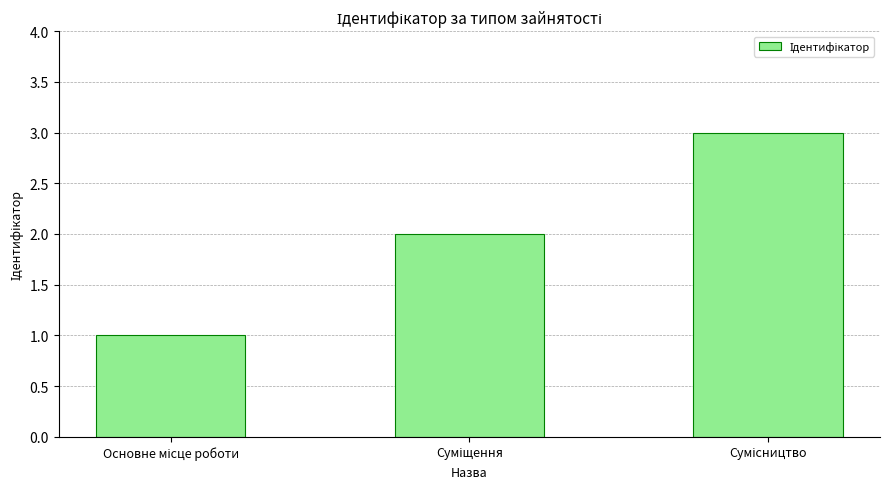

Reading right to left, what are all the values shown in this chart?

3	2	1